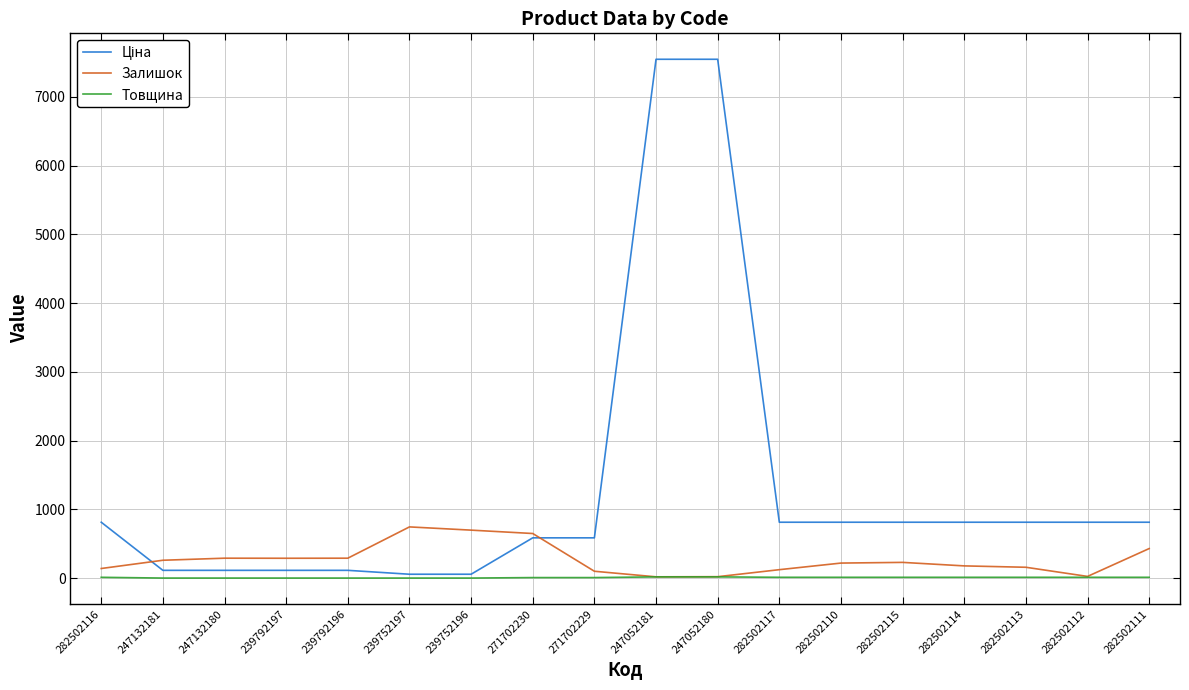

Is it true that Залишок equals 290.0 at 247132180?

True